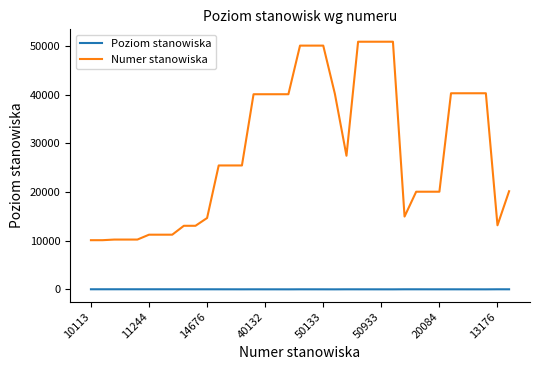

How many categories are shown in the chart?

37